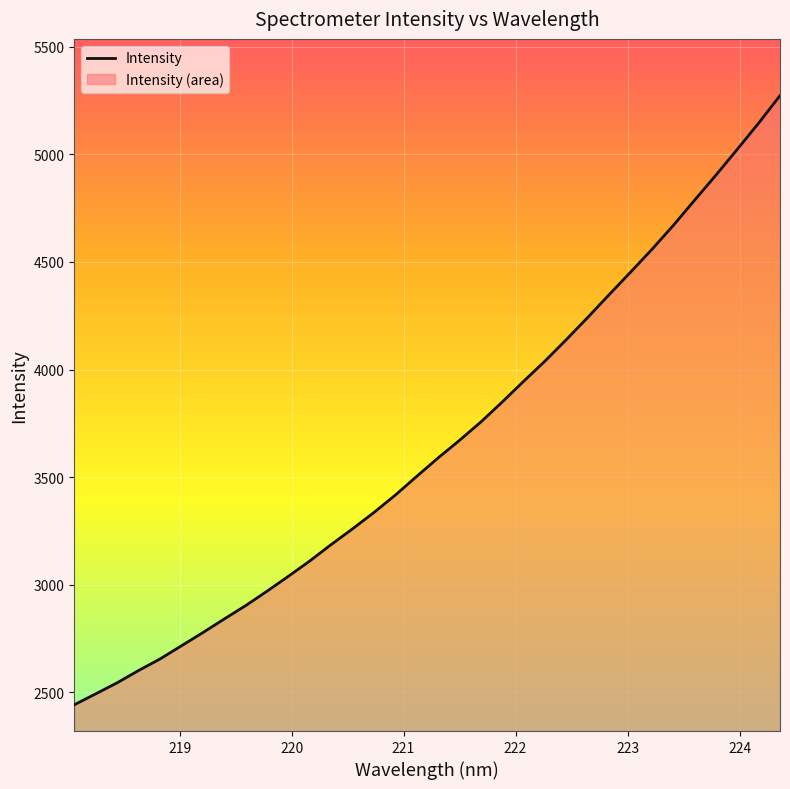

What is the minimum value shown in the chart?

2441.6